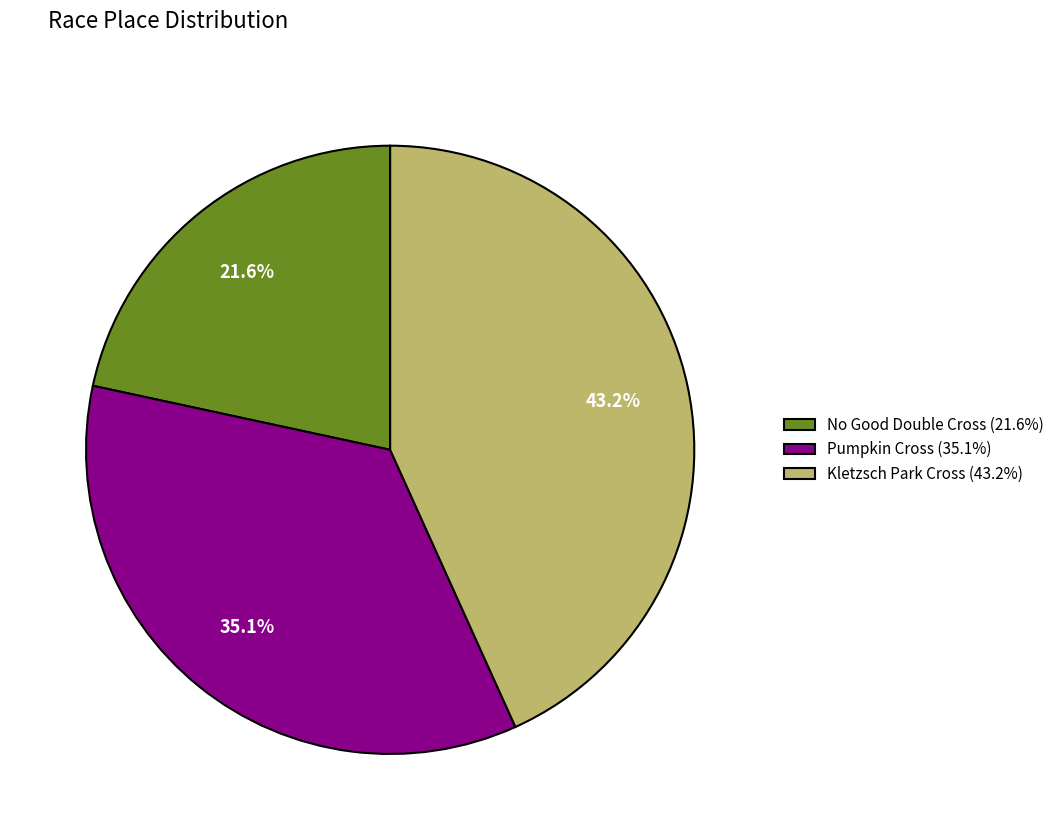

Between Pumpkin Cross and No Good Double Cross, which is larger?

Pumpkin Cross